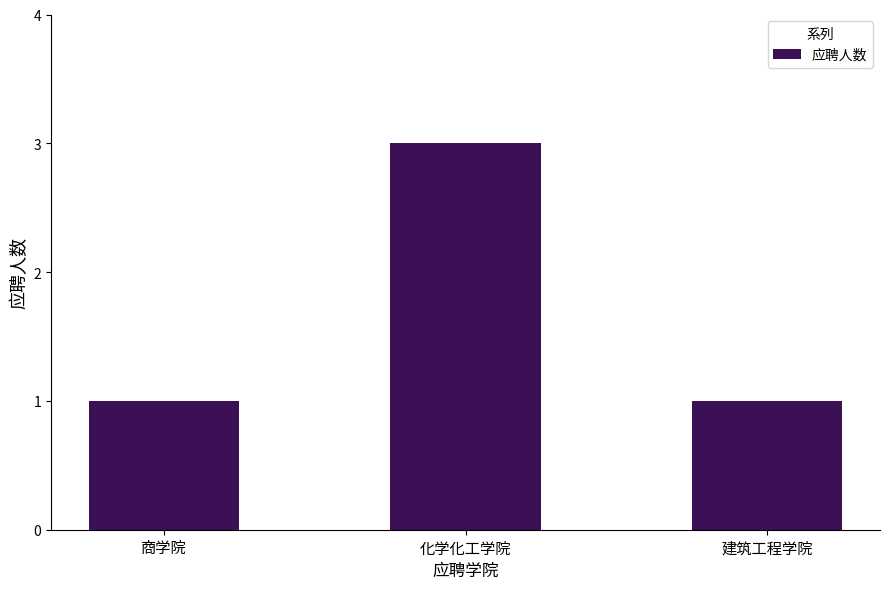

What is the approximate value at 化学化工学院?

3